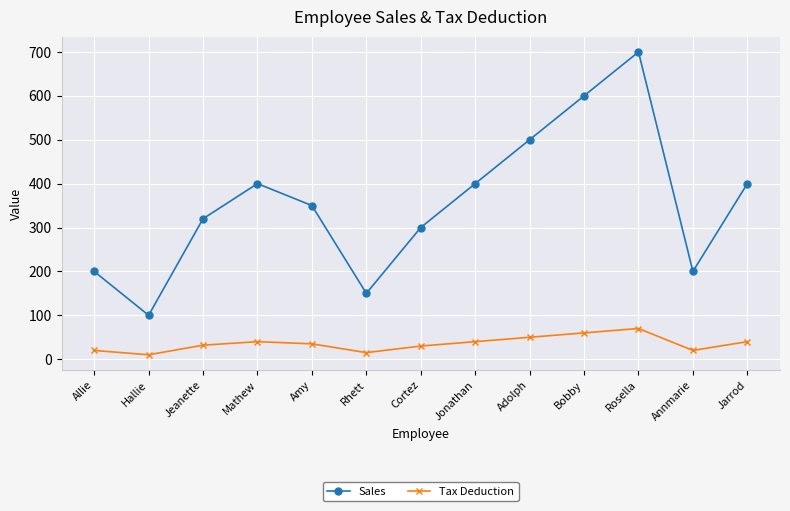

What are all the series names shown in the legend?

Sales, Tax Deduction